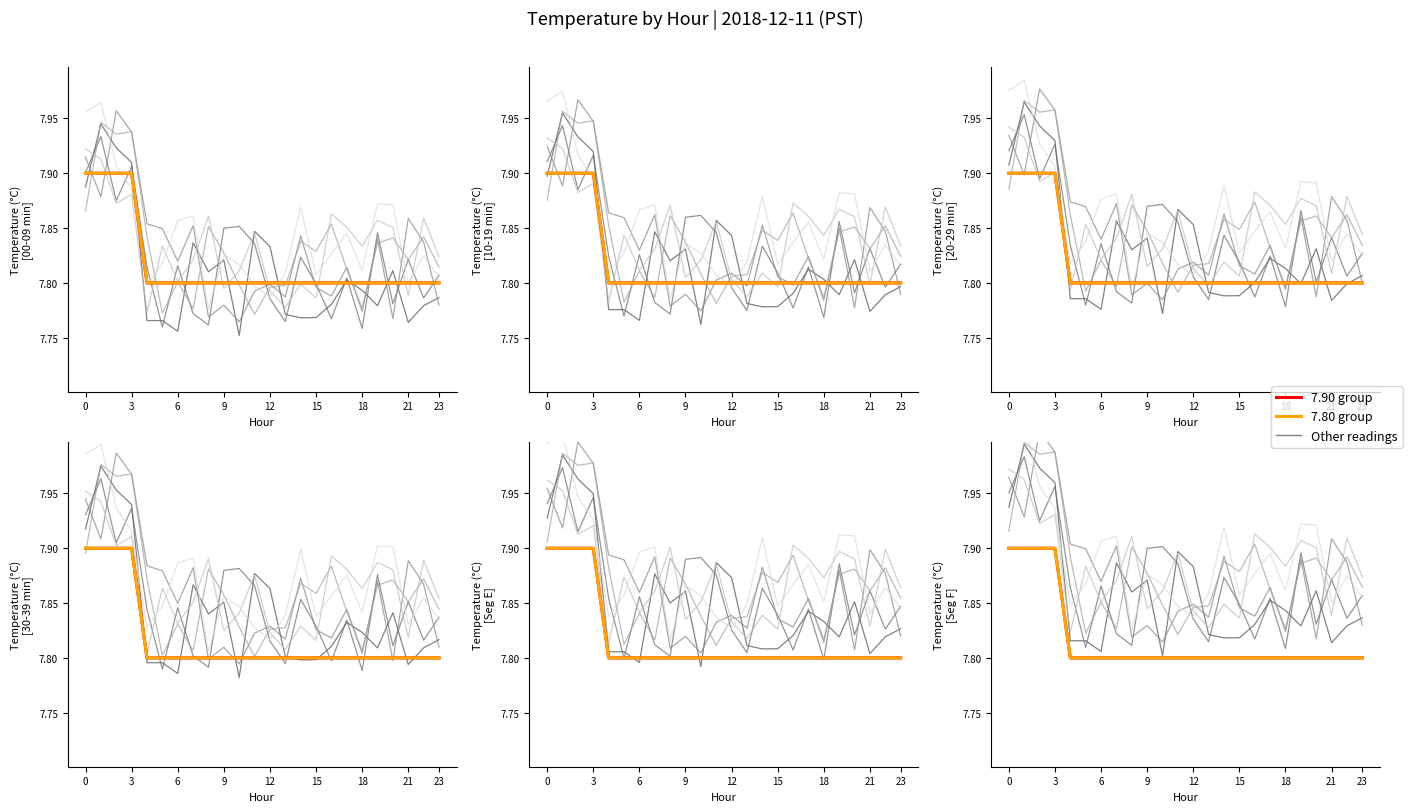

What is the value of the 7.90 group point at the 6th from the left?

7.8